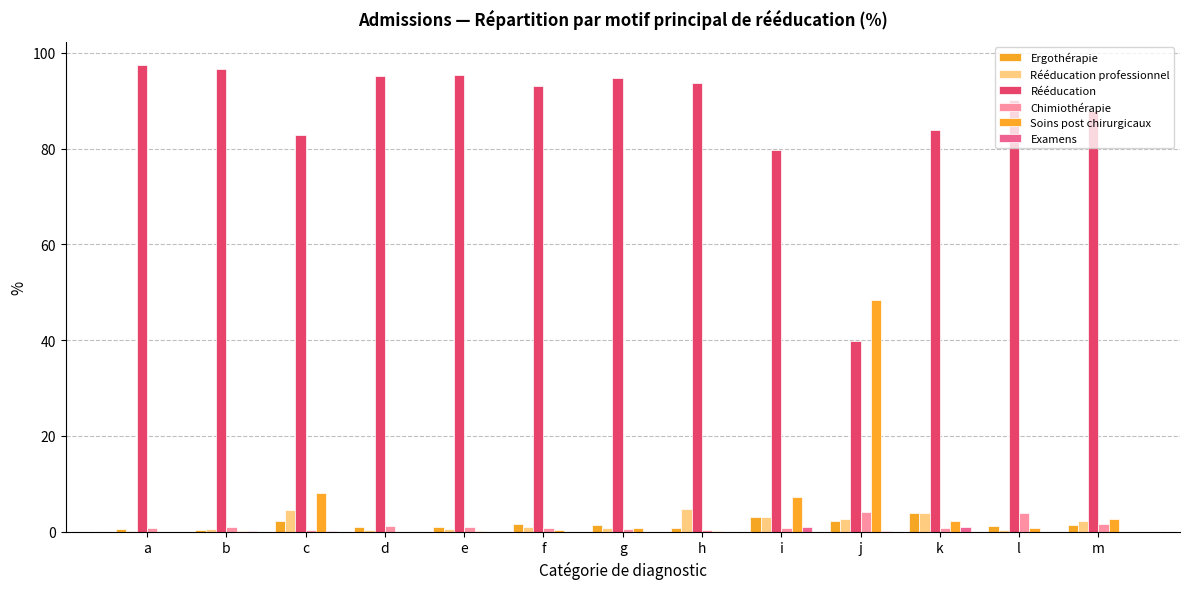

Read the Rééducation value at b.

96.6